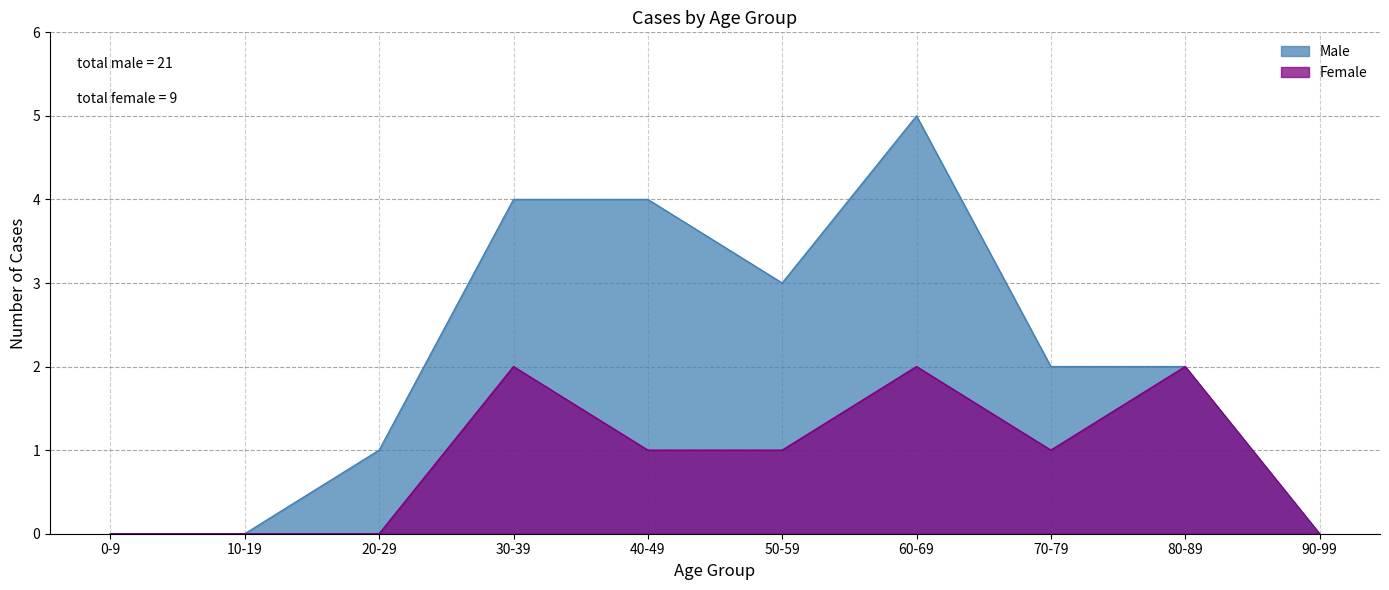

True or false: Female and Male cross at least once.

False